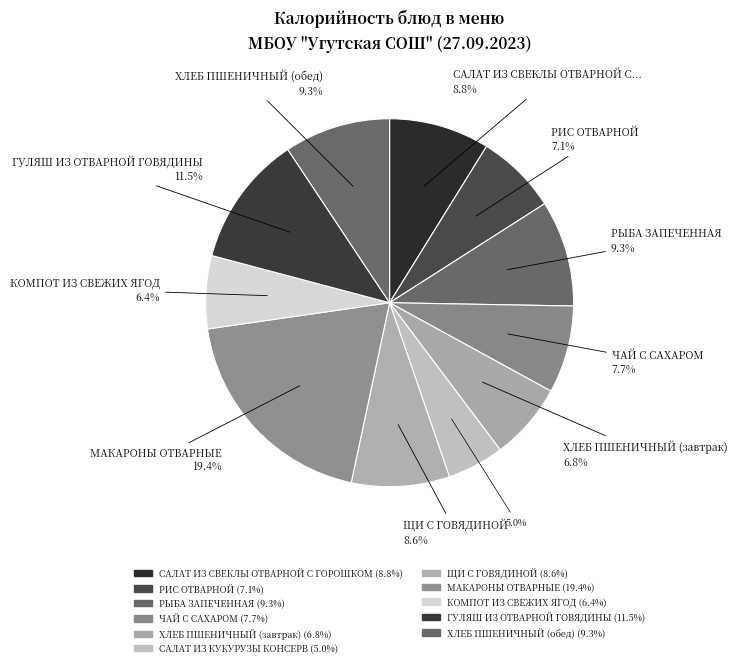

Count the number of slices in the pie.

11